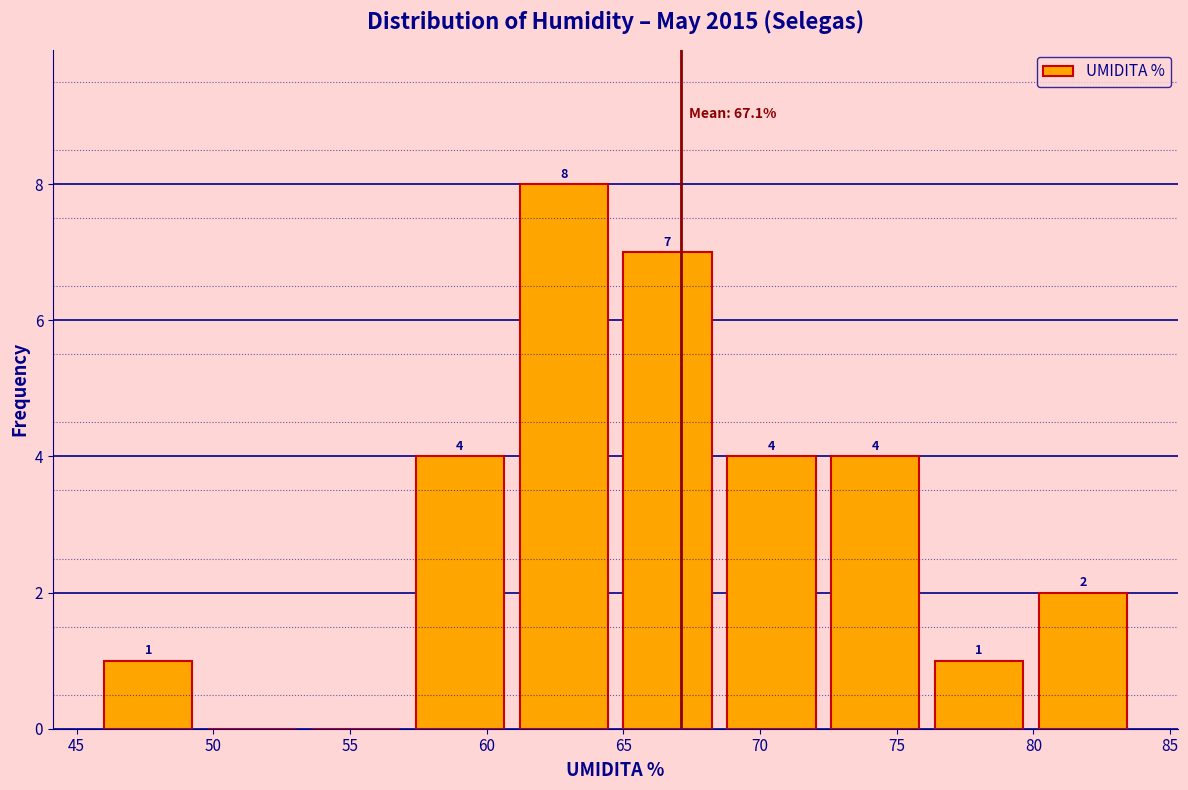

Over which range of the x-axis is the bar tallest?

61.2 to 65.0